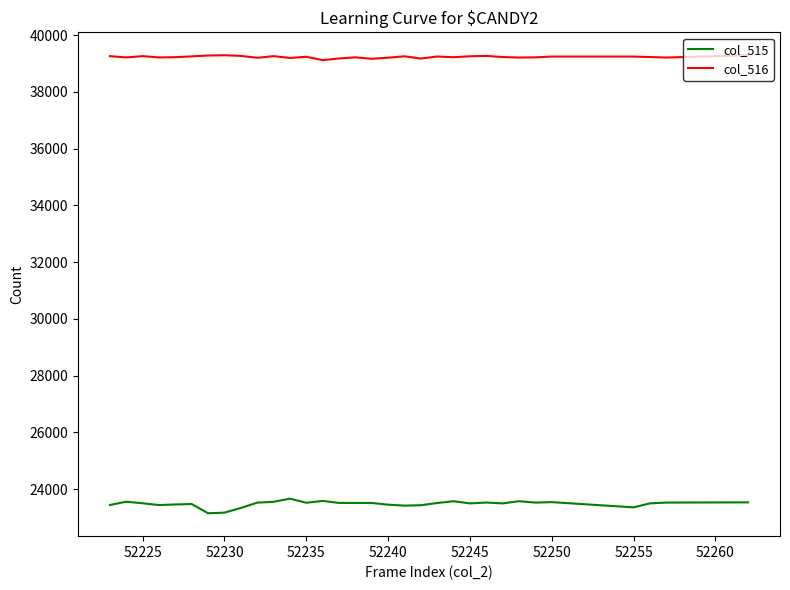

At how many categories does at least one series exceed 33810?

32